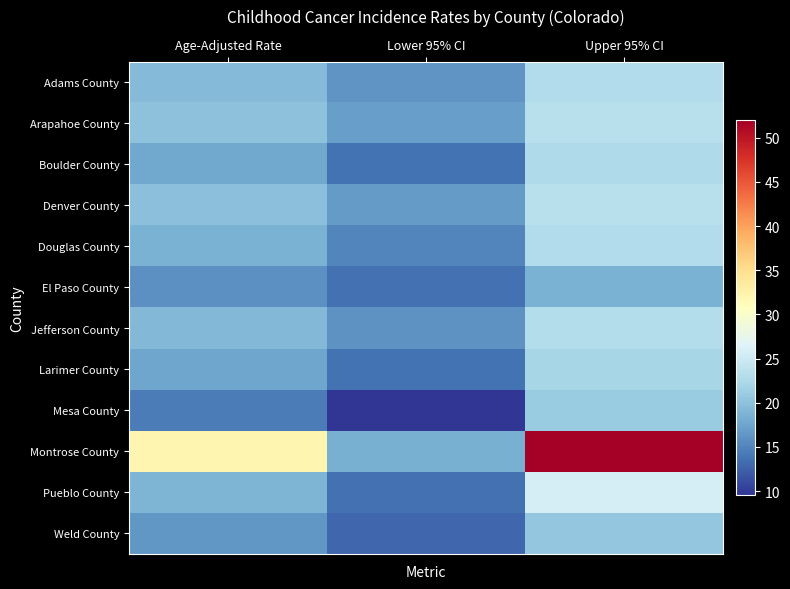

What is the total value across all series at Age-Adjusted Rate?

229.8